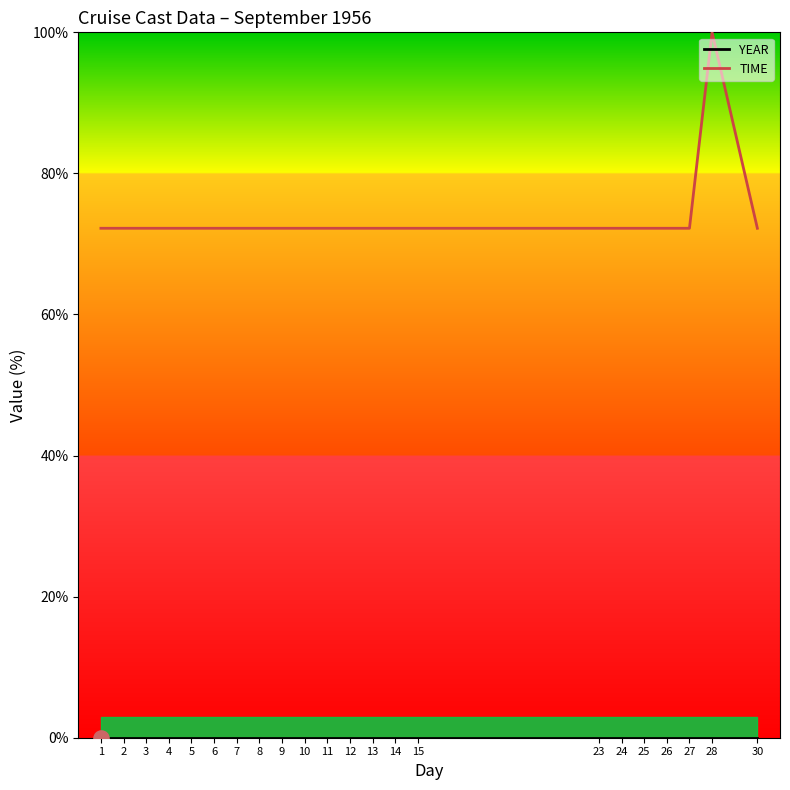

What are all the series names shown in the legend?

YEAR, TIME